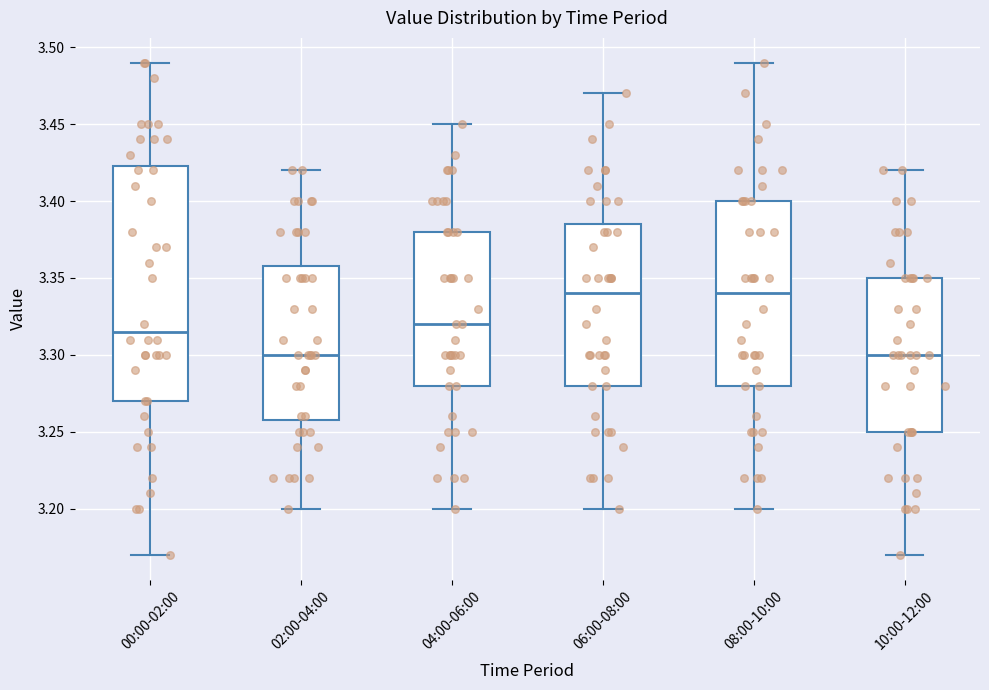

Reading left to right, read every box against the y-axis: the position of its median line, the range the box covers, and the ends of its whiskers. The values are not printed on the chart, so give them approximately, as read against the axis.

00:00-02:00: median 3.315, box 3.270 to 3.425, whiskers 3.170 to 3.490
02:00-04:00: median 3.300, box 3.260 to 3.360, whiskers 3.200 to 3.420
04:00-06:00: median 3.320, box 3.280 to 3.380, whiskers 3.200 to 3.450
06:00-08:00: median 3.340, box 3.280 to 3.385, whiskers 3.200 to 3.470
08:00-10:00: median 3.340, box 3.280 to 3.400, whiskers 3.200 to 3.490
10:00-12:00: median 3.300, box 3.250 to 3.350, whiskers 3.170 to 3.420